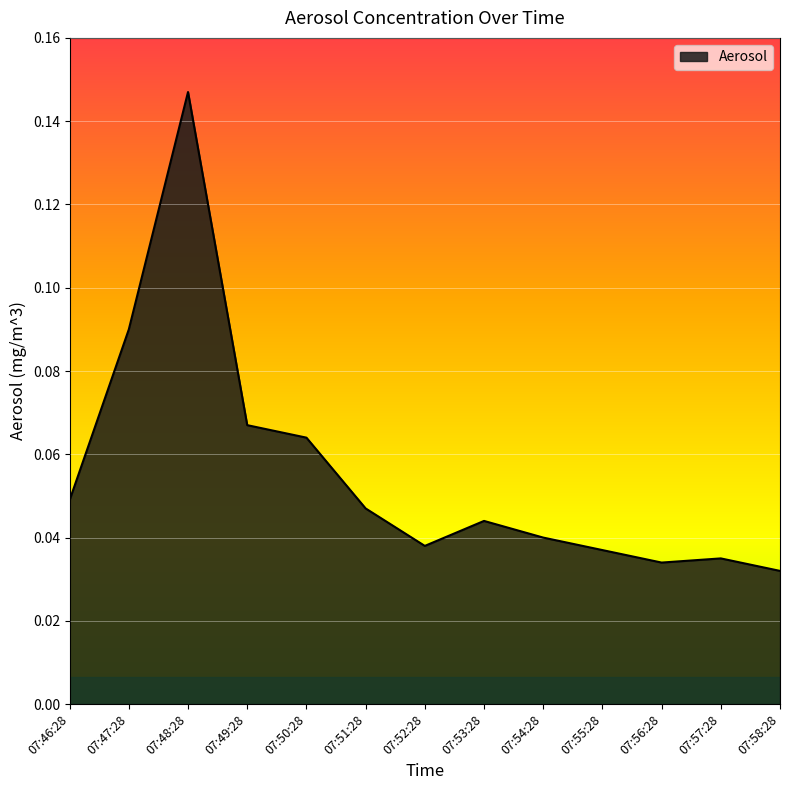

What position from the left is 07:50:28?

5